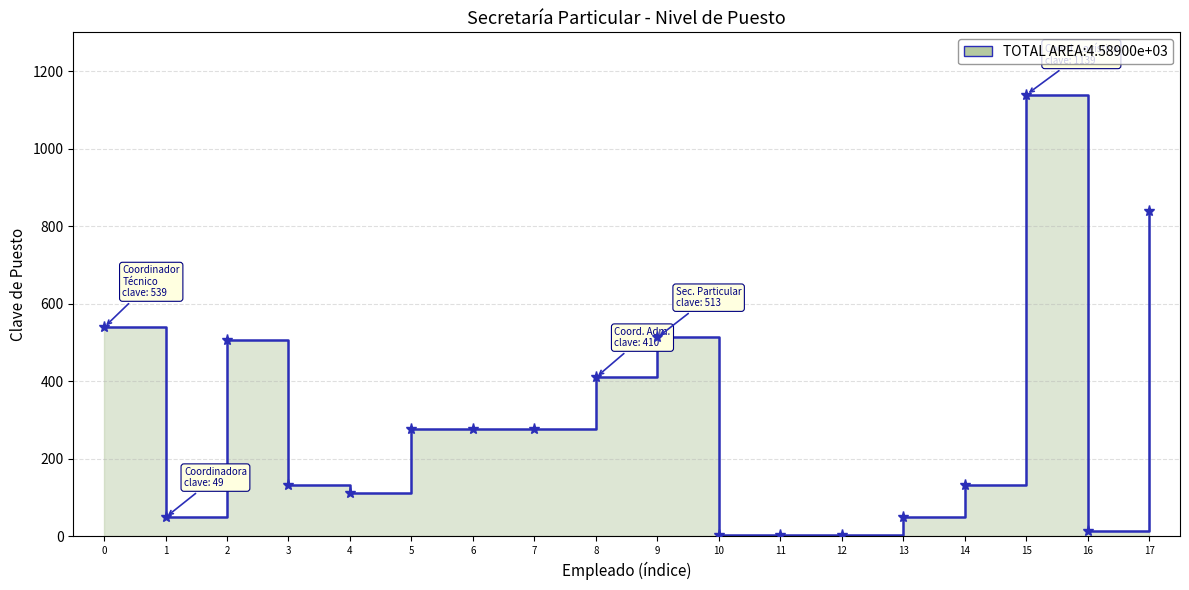

What is the sum of all values?

5278